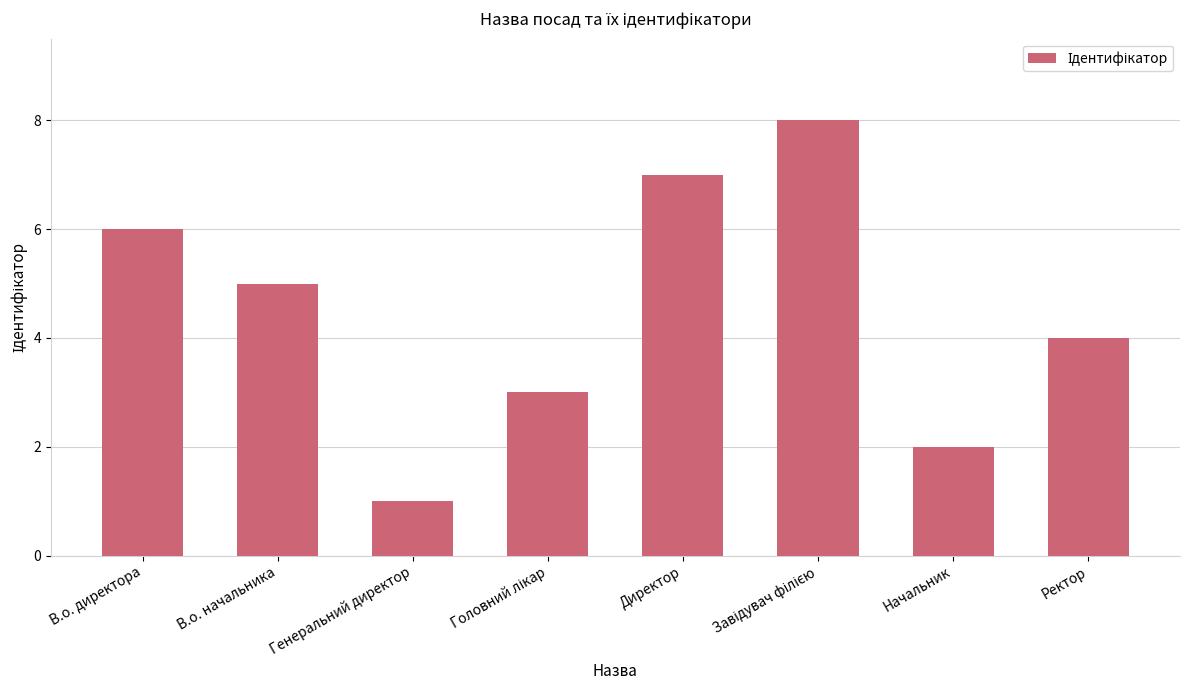

What is the ratio of the value at В.о. начальника to the value at В.о. директора?

0.8